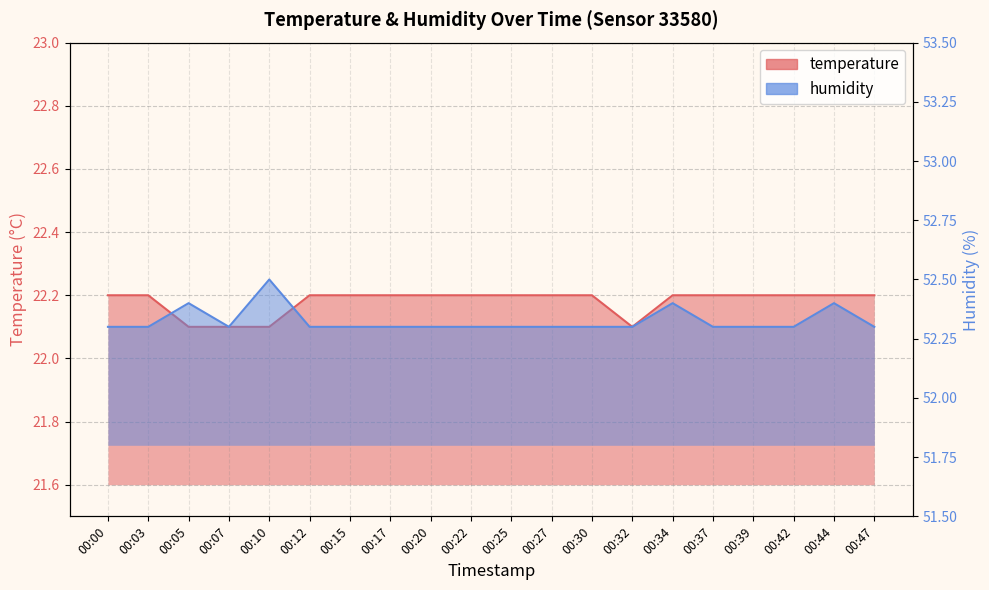

How many series are shown in this chart?

2